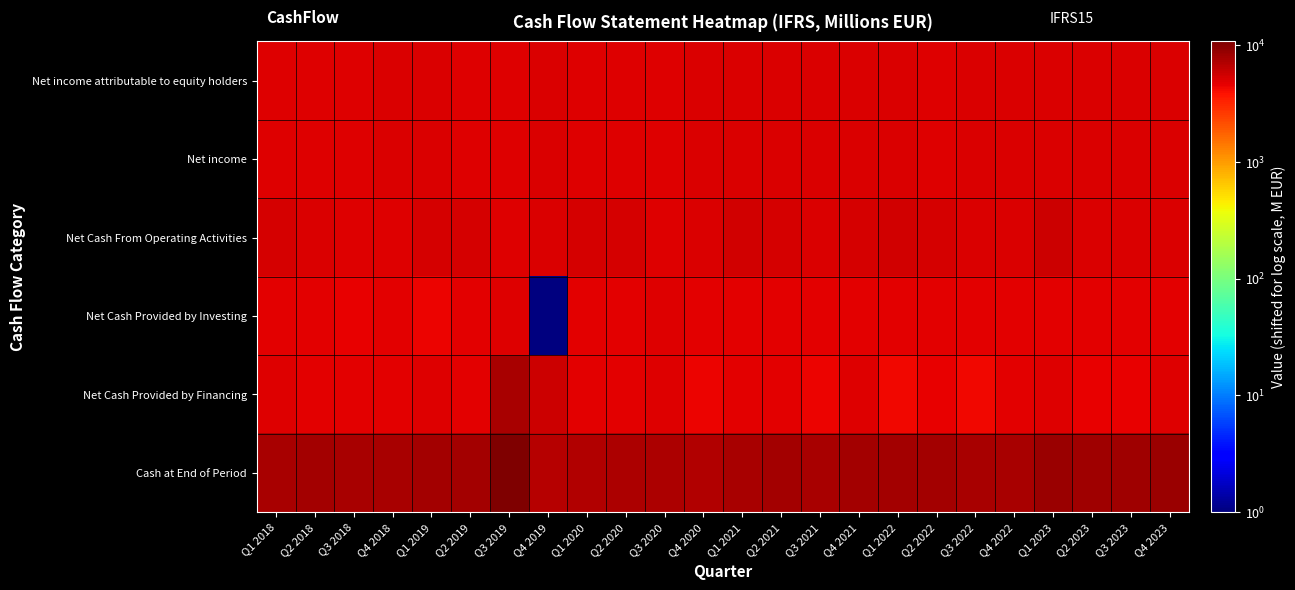

Which series has the largest total across all categories?

Cash at End of Period